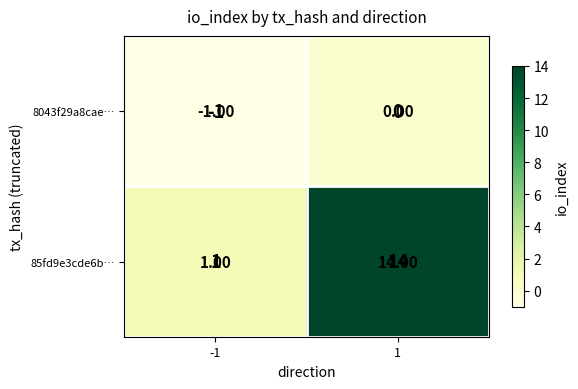

What is the sum of the 85fd9e3cde6b… values at -1 and 1?

15